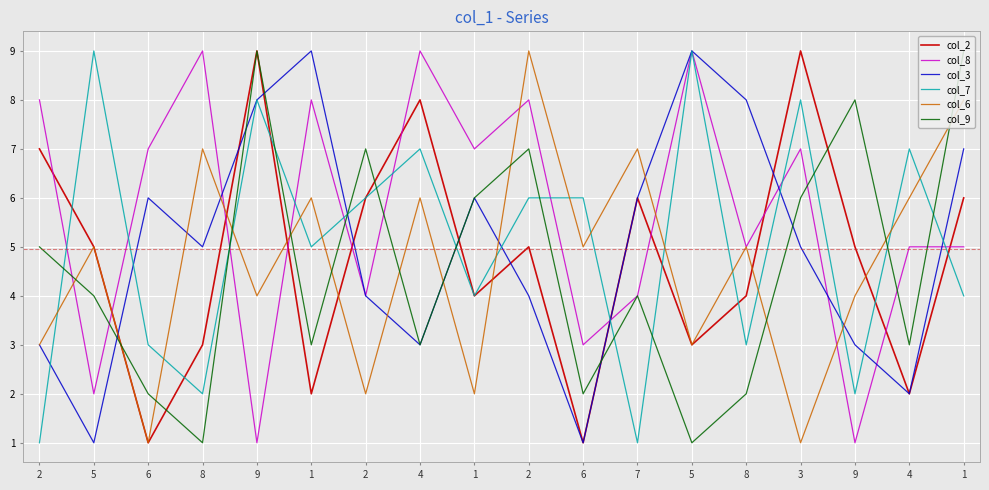

True or false: col_2 has a value of 4 at 1.

True